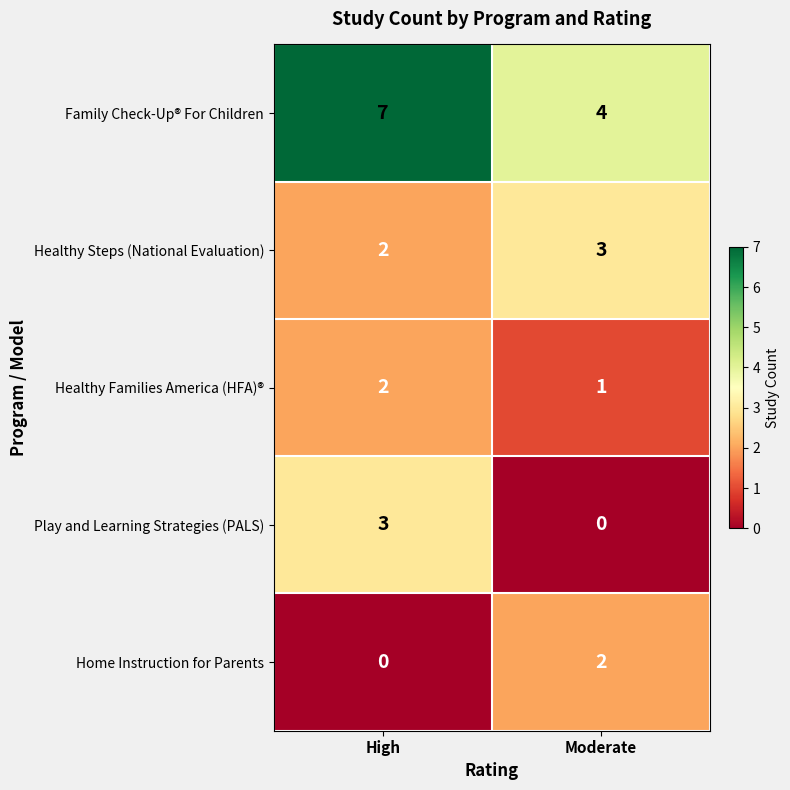

What is the difference between the highest and lowest values at Moderate?

4